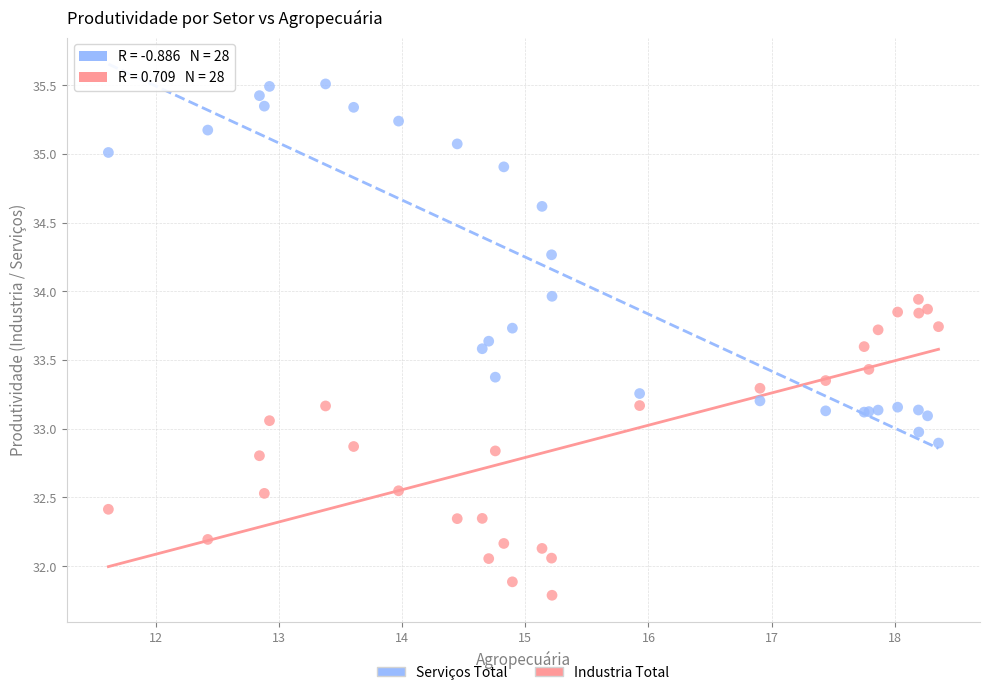

What are all the series names shown in the legend?

Serviços Total, Industria Total